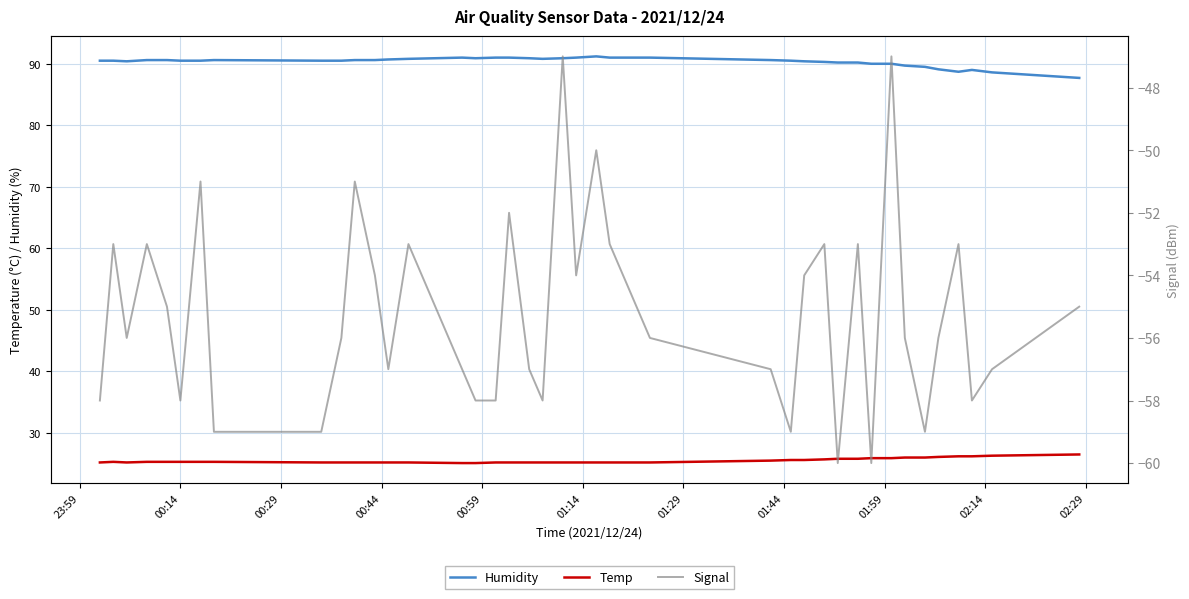

What is the maximum value for Humidity?

91.2